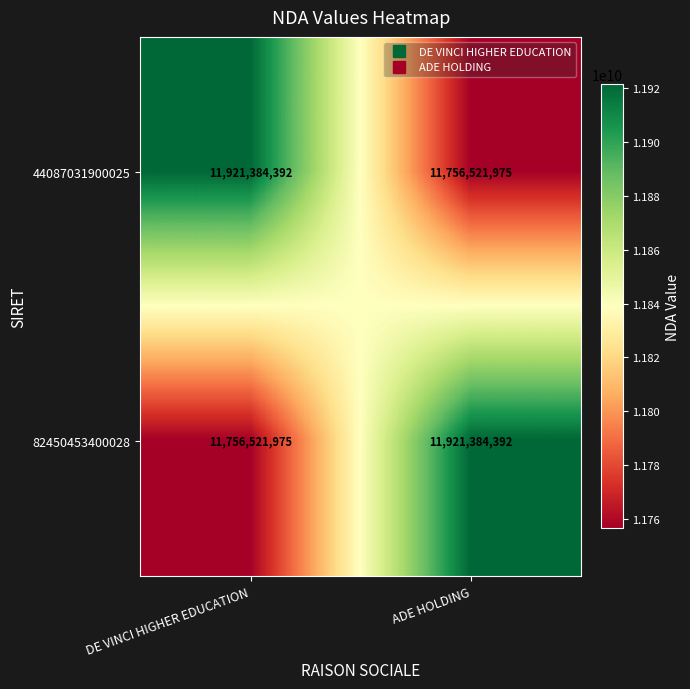

What is the total value across all series at DE VINCI HIGHER EDUCATION?

23677906367